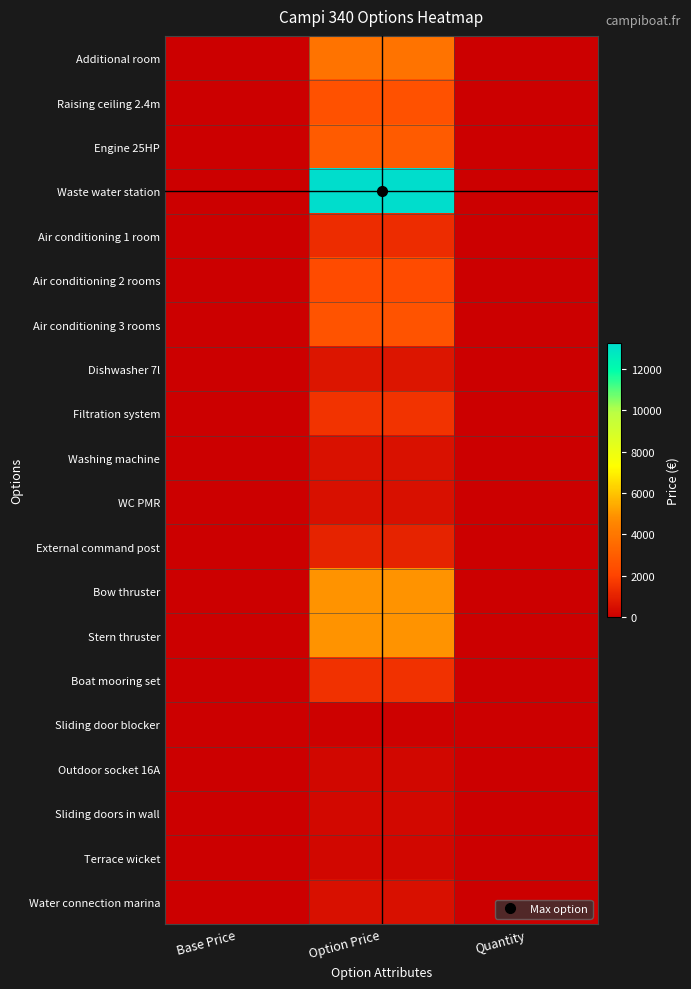

What is the maximum value shown in the chart?

13250